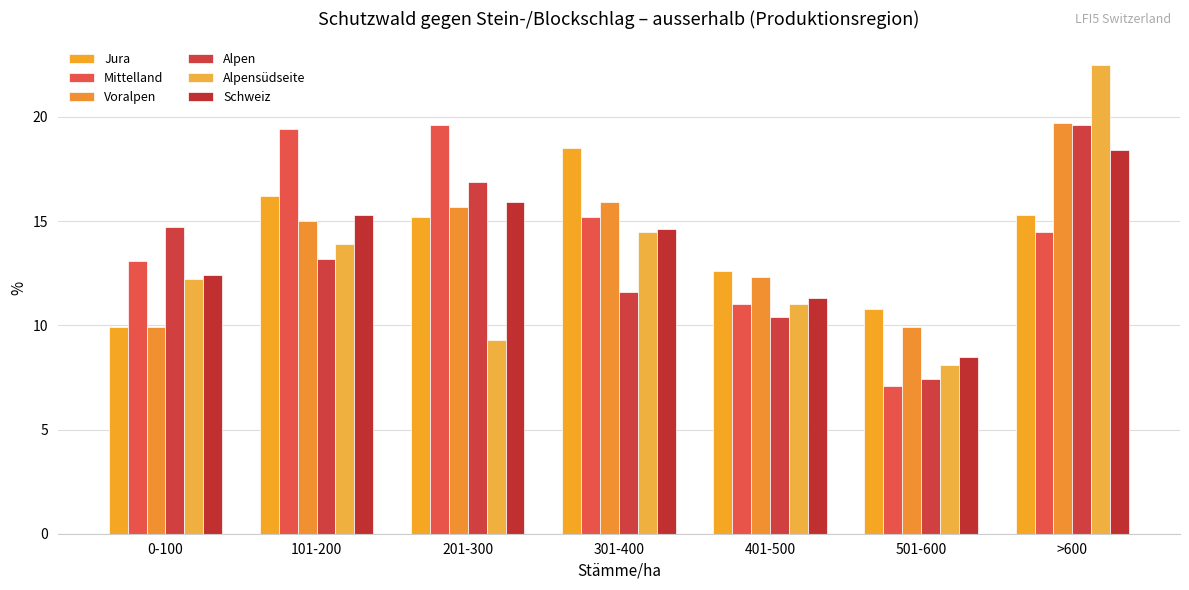

What is the label of the 7th bar from the right?

0-100